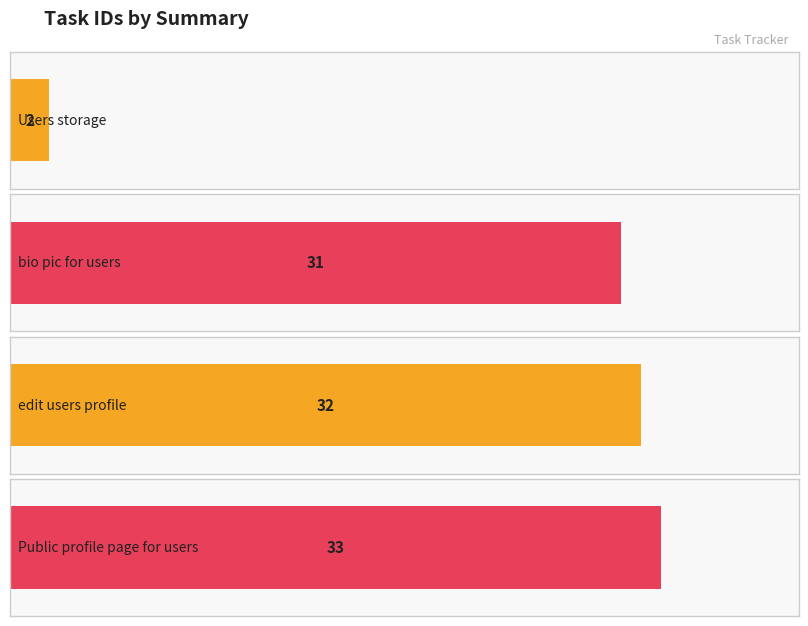

True or false: the data shows 14 at bio pic for users.

False